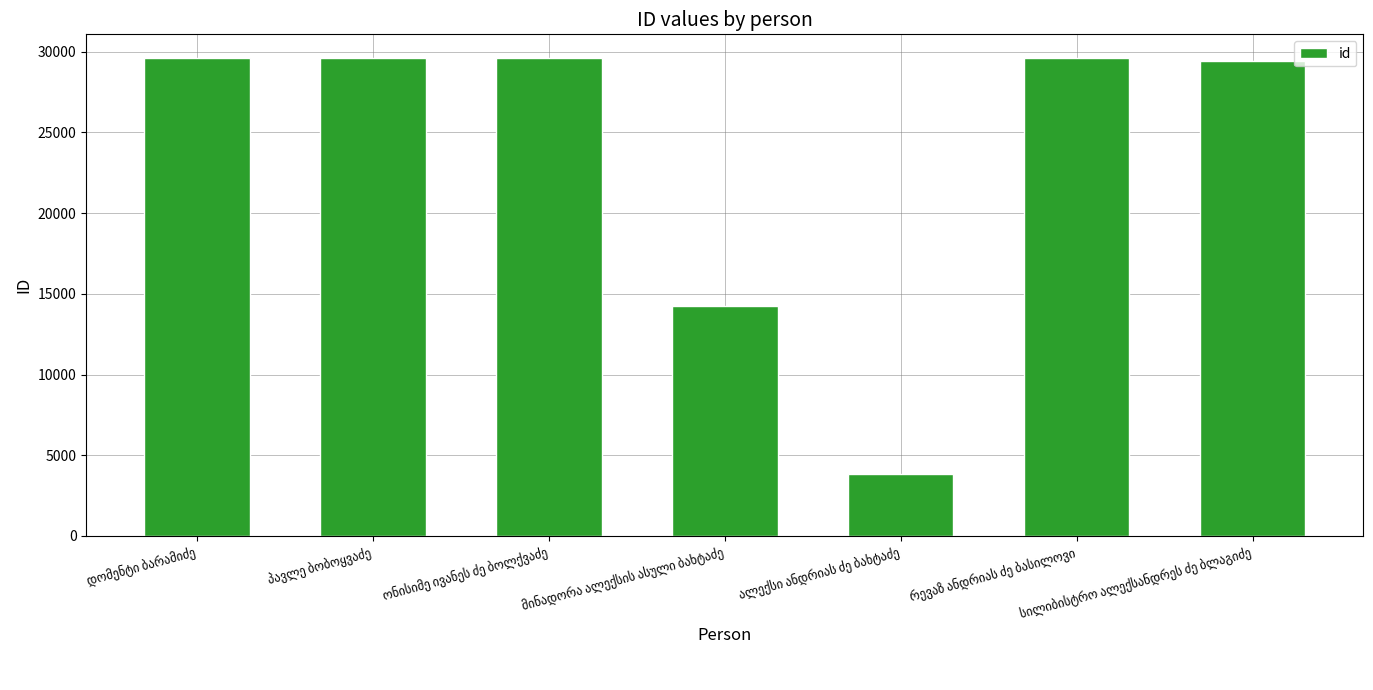

What is the value of the 3rd bar from the left?

29576